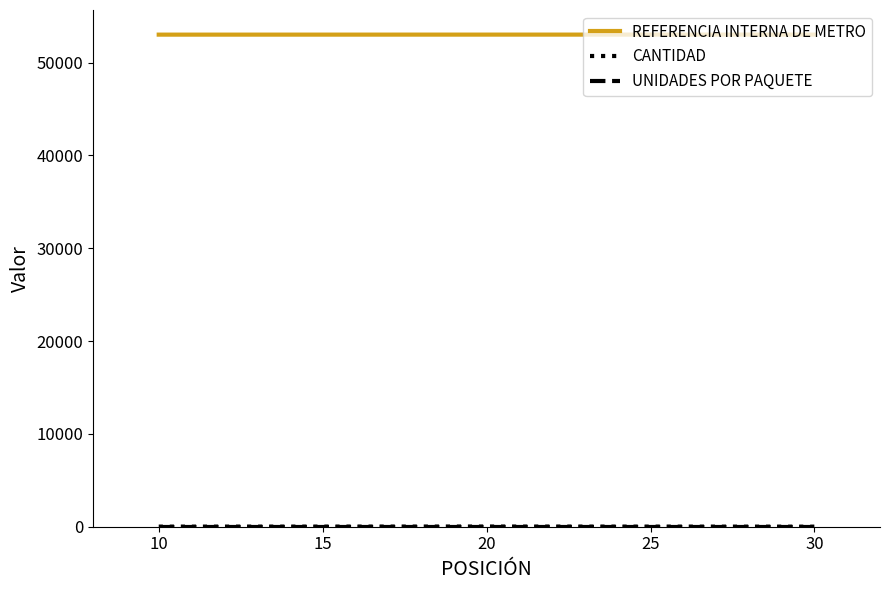

Is the value of UNIDADES POR PAQUETE at 10 greater than the value of CANTIDAD at 10?

No